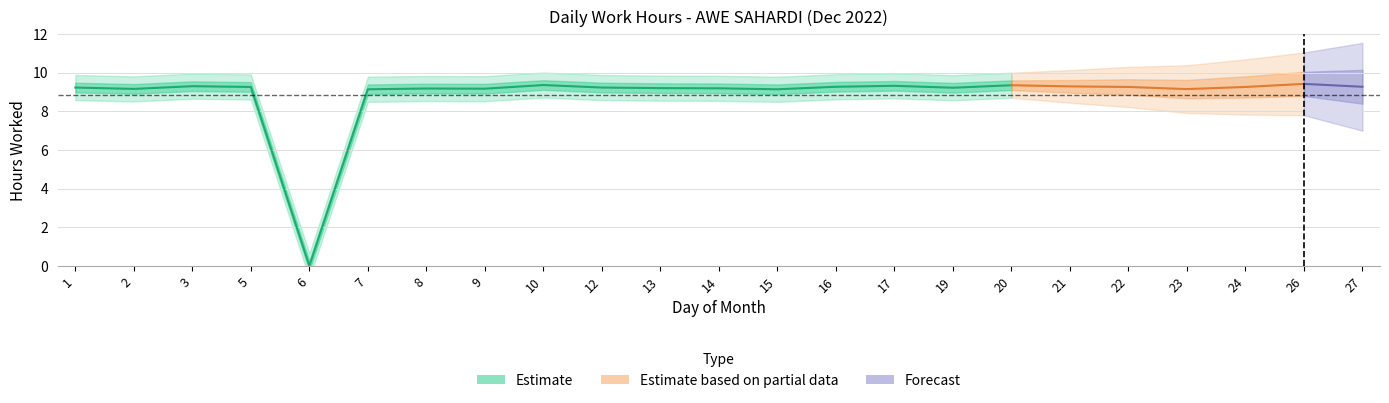

Reading right to left, what are all the values shown in this chart?

9.3	9.4	9.3	9.2	9.3	9.3	9.3	9.2	9.3	9.3	9.1	9.2	9.2	9.2	9.4	9.2	9.2	9.1	0.0	9.3	9.3	9.2	9.2